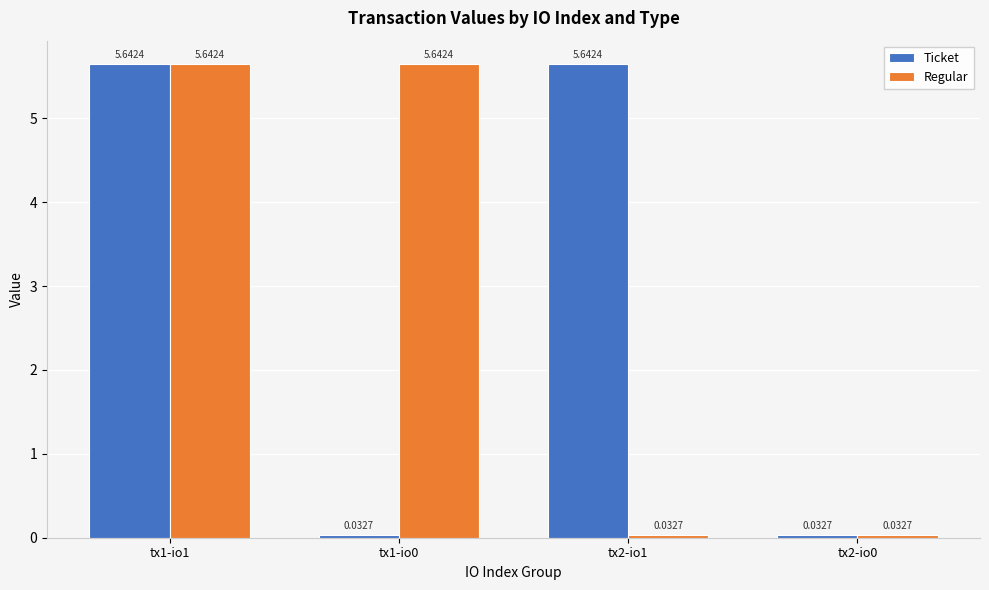

Is the value of Regular at tx1-io1 greater than the value of Ticket at tx2-io0?

Yes